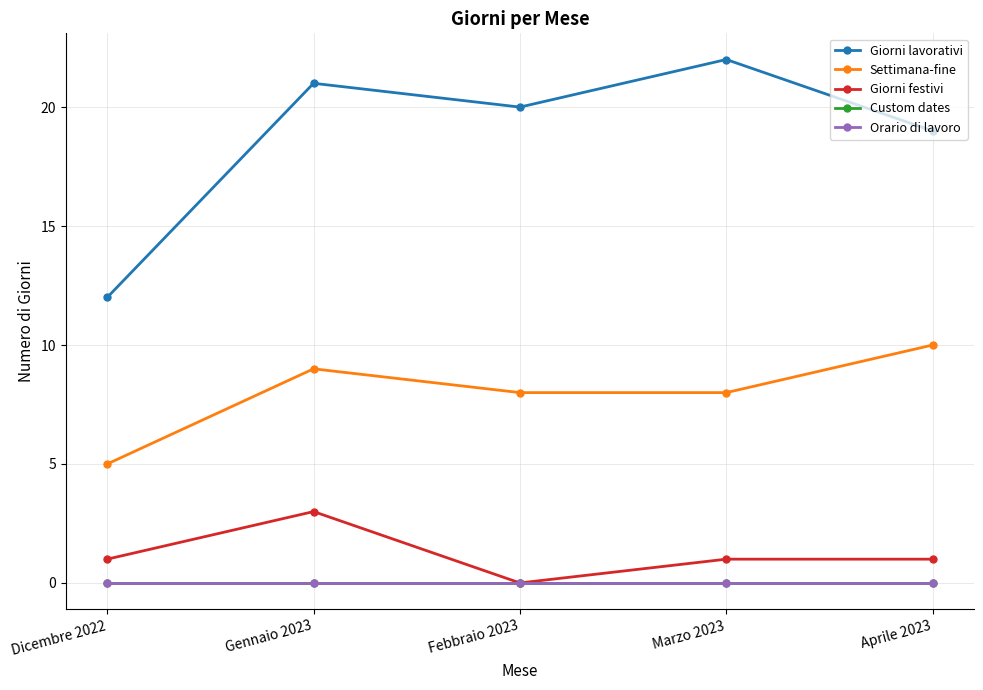

How many lines are shown in the chart?

5